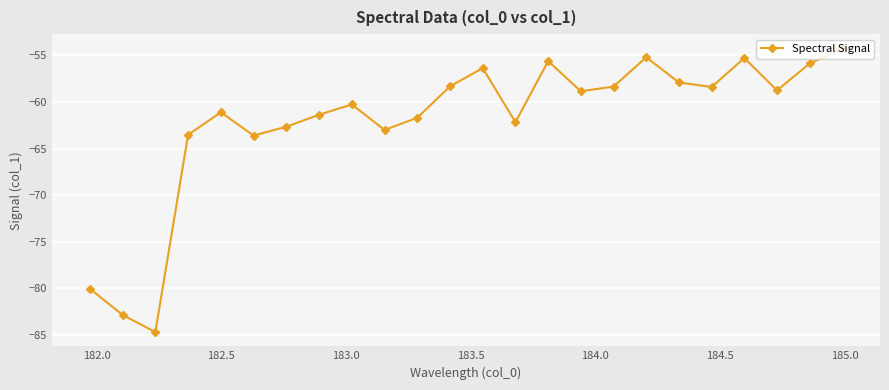

What is the sum of all values?

-1490.3